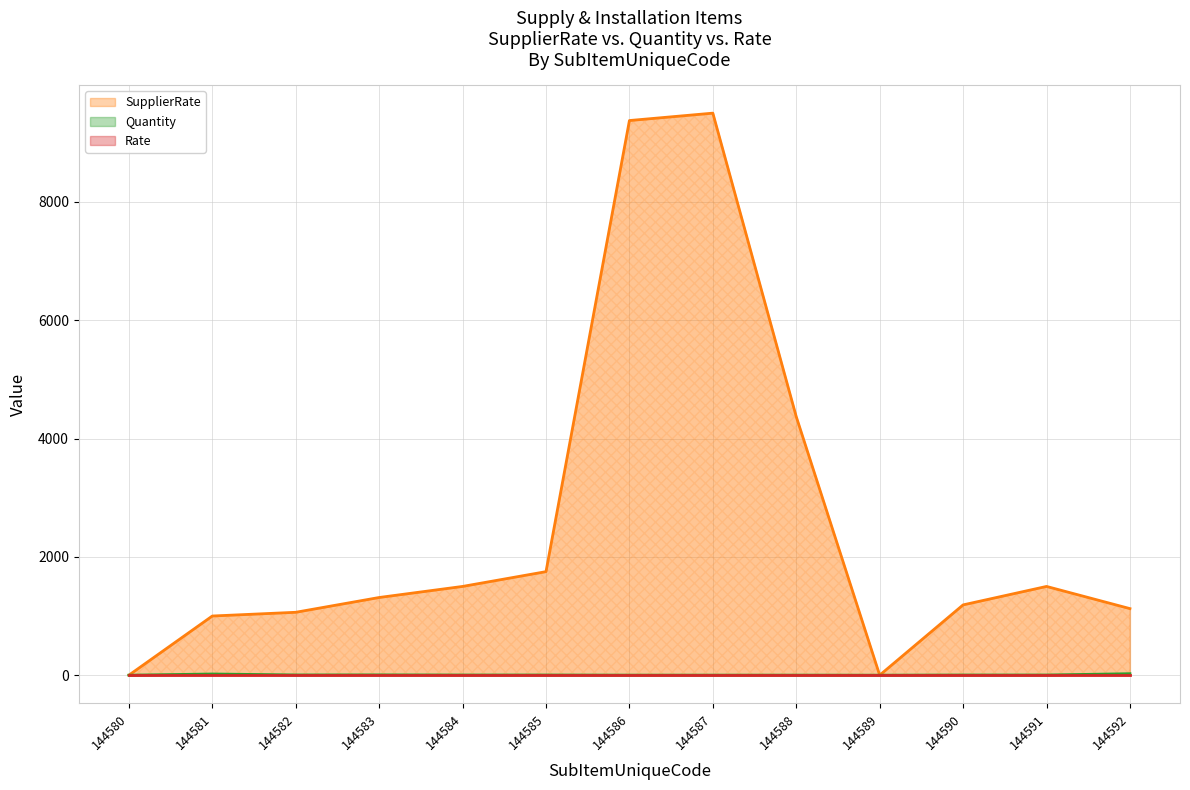

True or false: Quantity has a value of 3 at 144585.

True